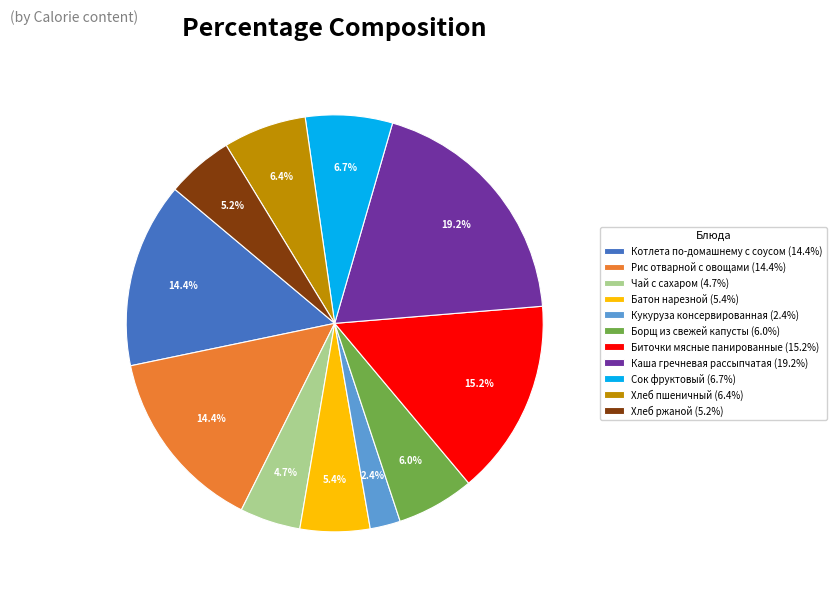

Between Борщ из свежей капусты (6.0%) and Каша гречневая рассыпчатая (19.2%), which is larger?

Каша гречневая рассыпчатая (19.2%)